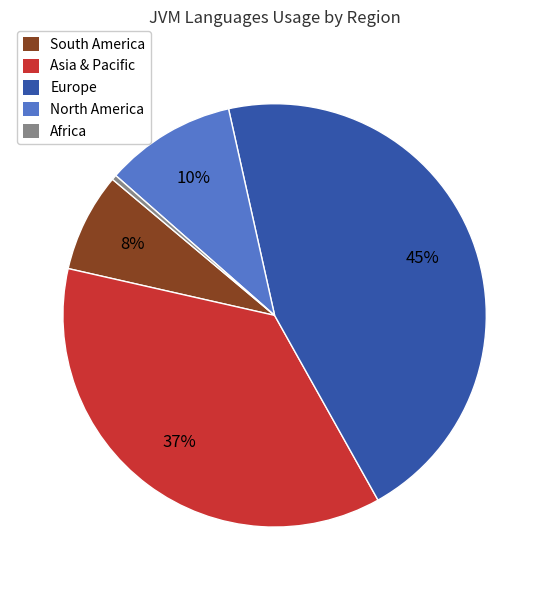

To the nearest percent, what is the average slice percentage?

20%